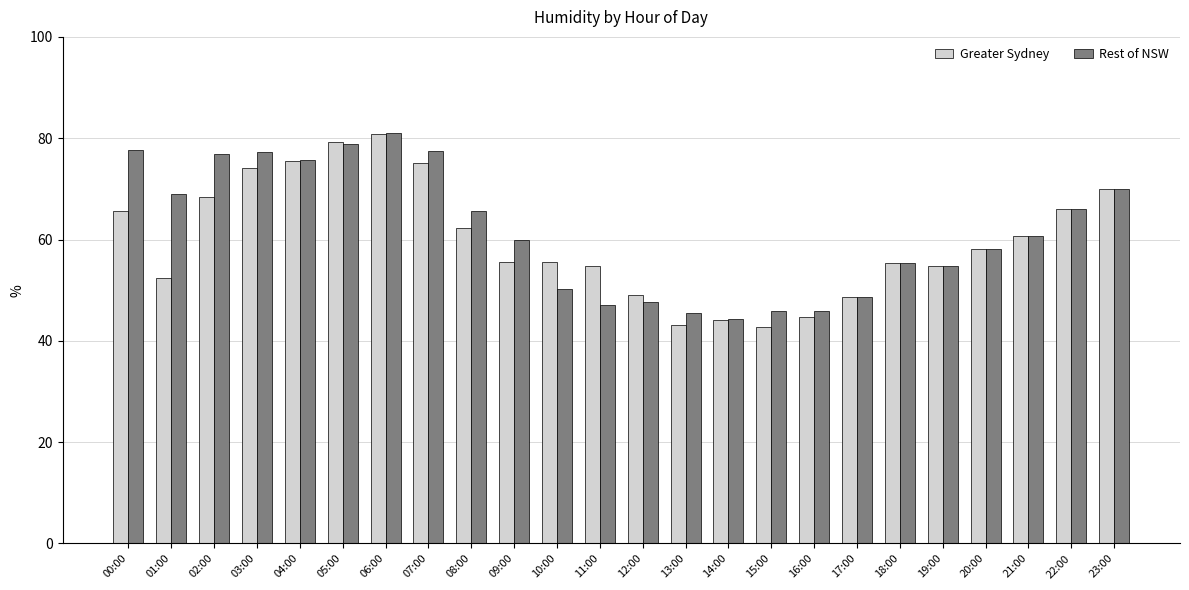

What value does the Rest of NSW series have at 22:00?

66.0